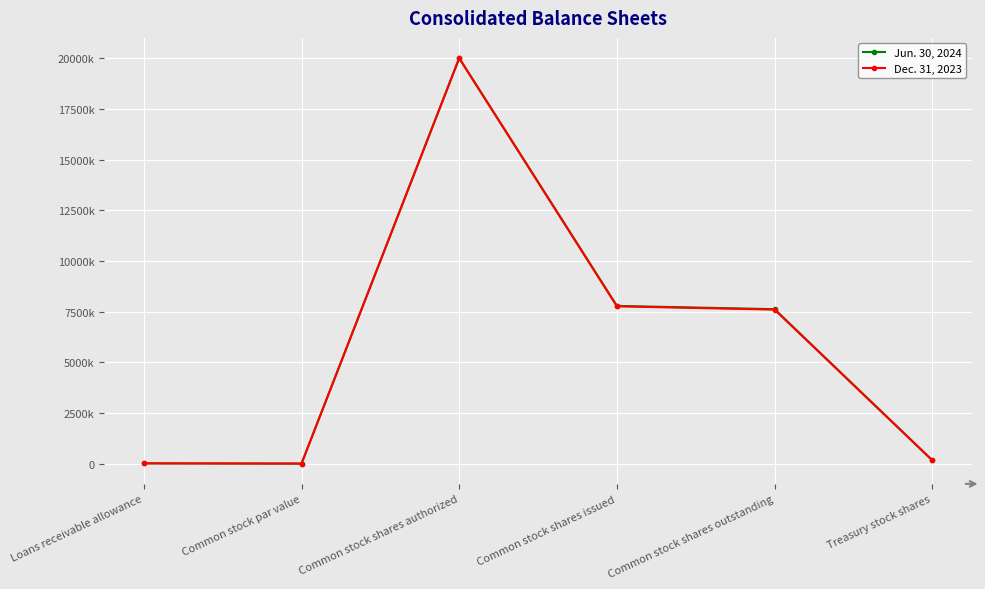

How many interior local valleys does the Dec. 31, 2023 series have?

1